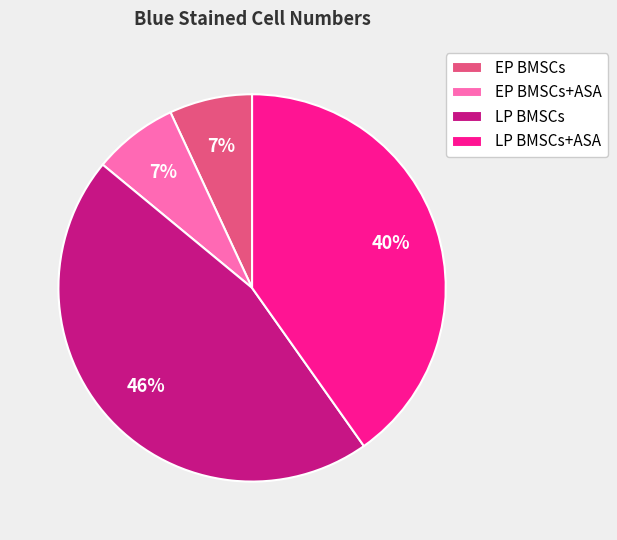

Is it true that EP BMSCs+ASA is 7% of the pie?

True